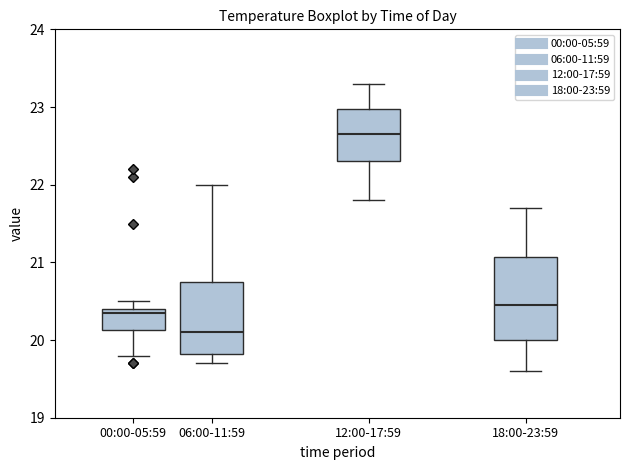

Where is the lower edge of the box for 00:00-05:59 on the y-axis? The values are not printed on the chart, so give them approximately, as read against the axis.

20.1